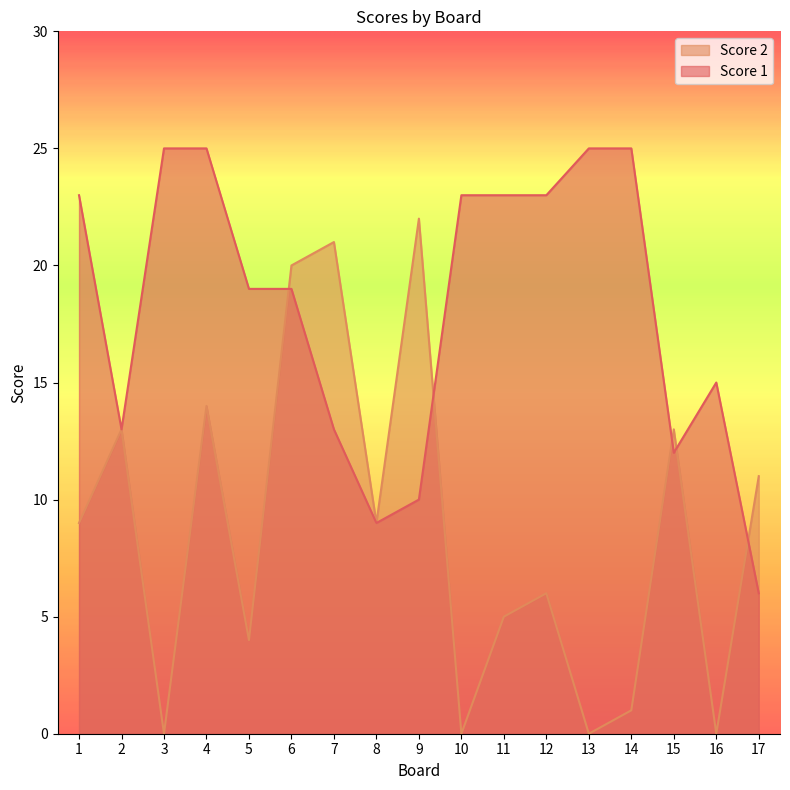

Which series has the largest total across all categories?

Score 1